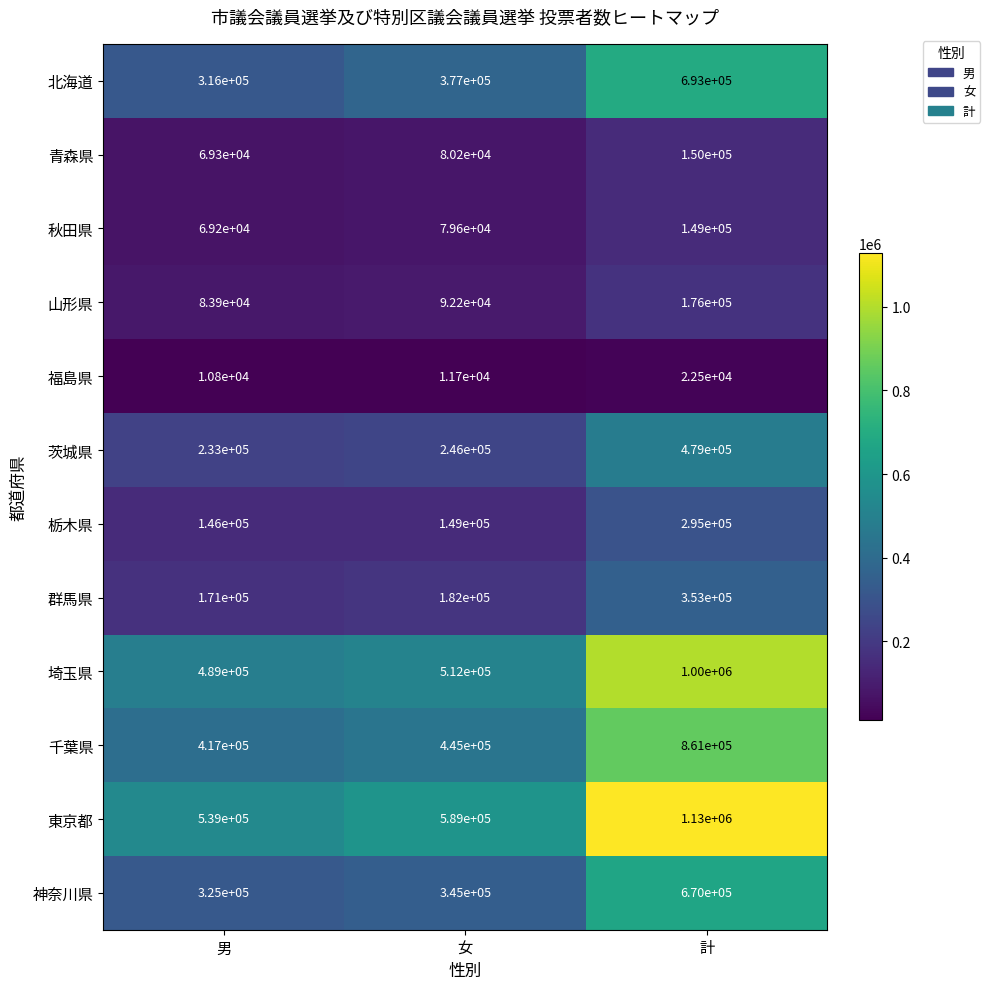

At 女, list the series in order from smallest to largest.

福島県, 秋田県, 青森県, 山形県, 栃木県, 群馬県, 茨城県, 神奈川県, 北海道, 千葉県, 埼玉県, 東京都